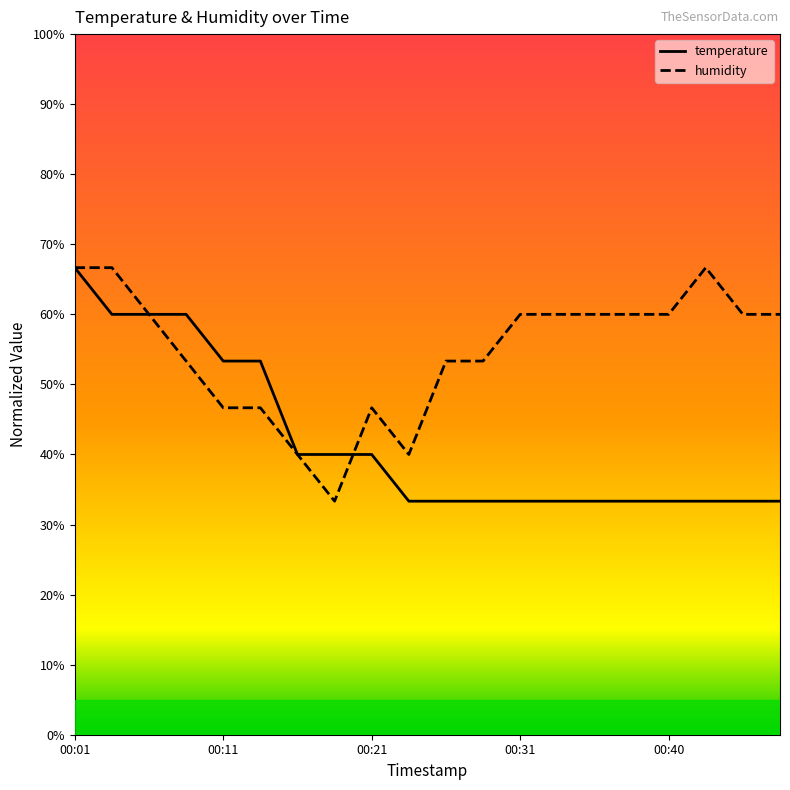

What is the lowest value of the humidity series?

33.3